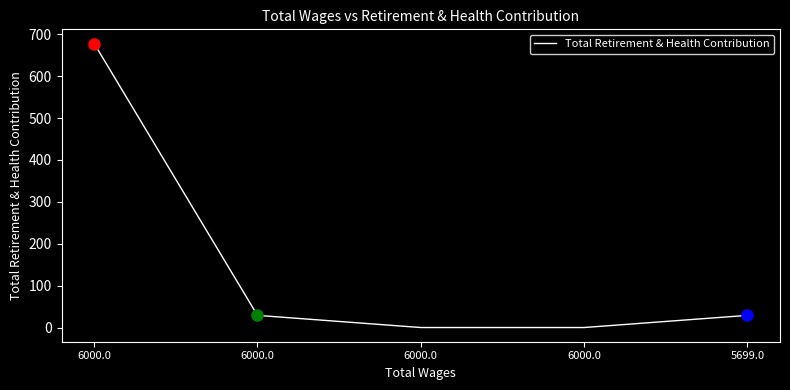

Is this an area chart (filled region under the line)?

No